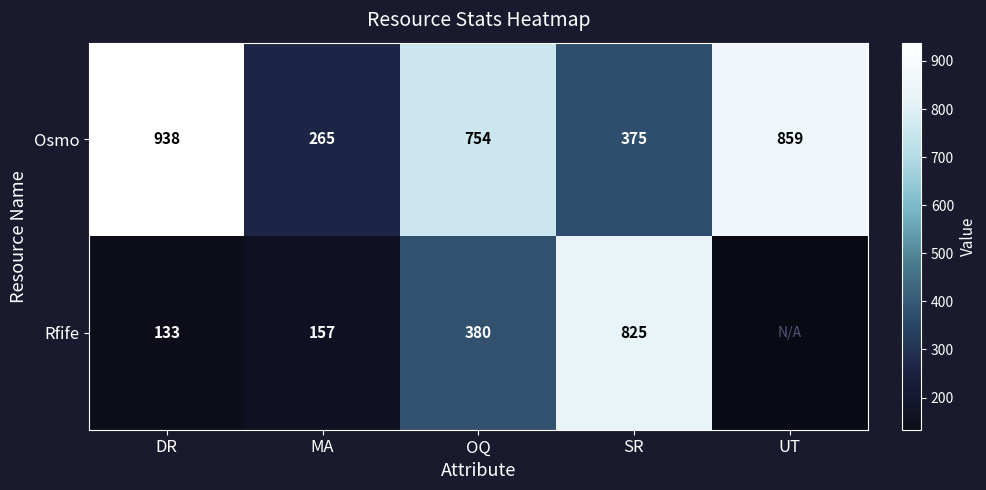

What is the total value across all series at MA?

422